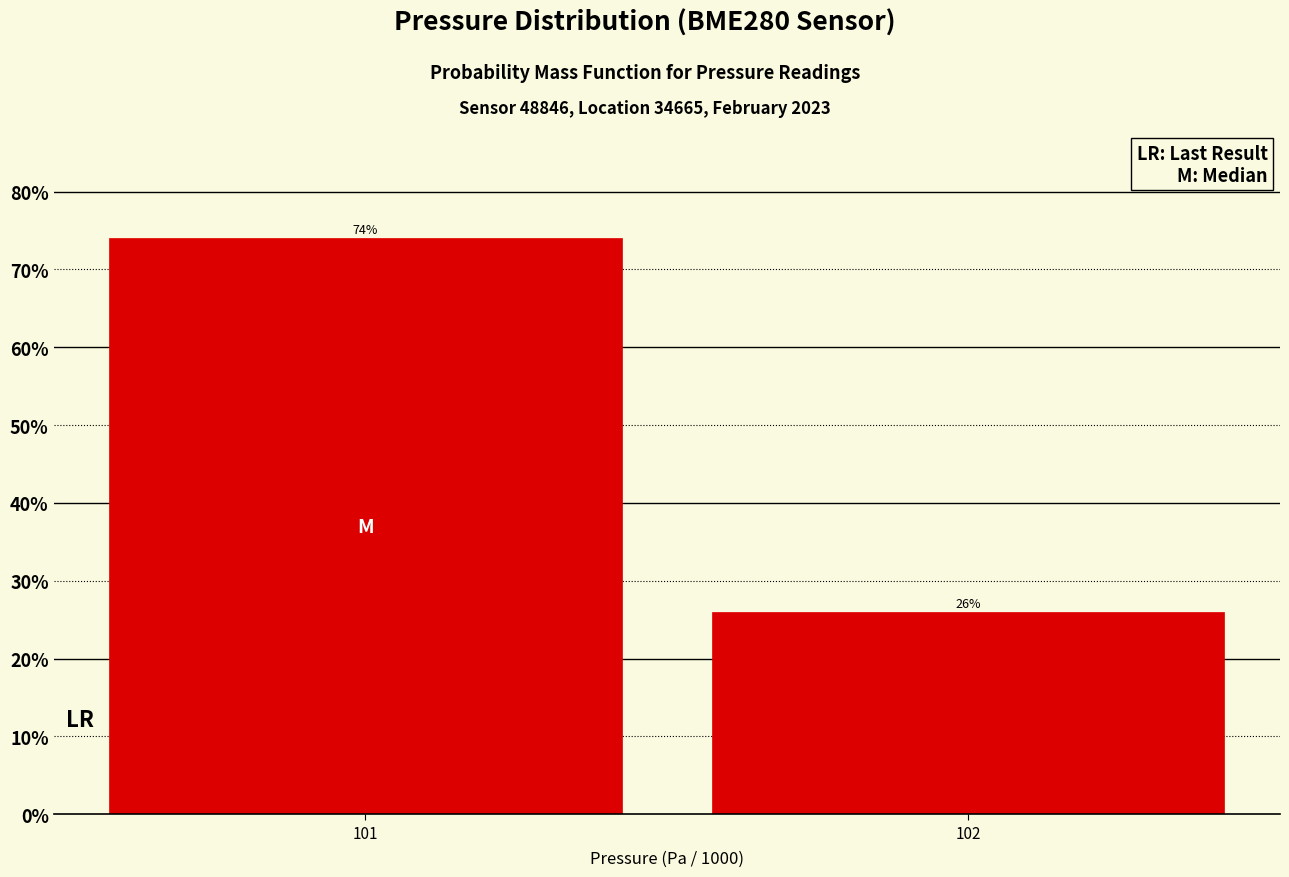

Reading right to left, extract all data points from this chart.

26	74